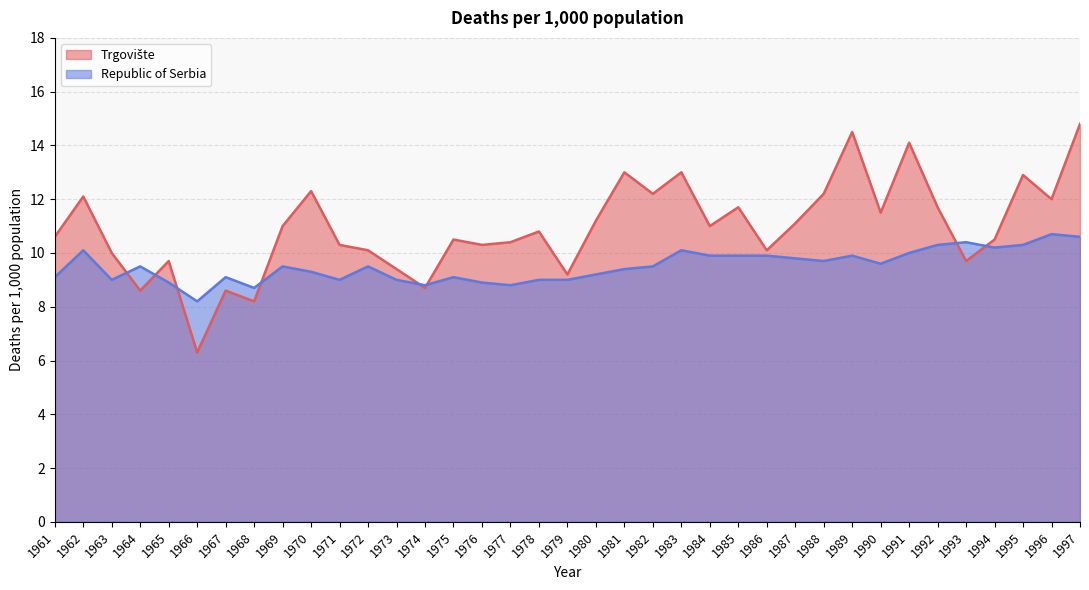

Between which two adjacent categories do Republic of Serbia and Trgovište first intersect?

1963 and 1964